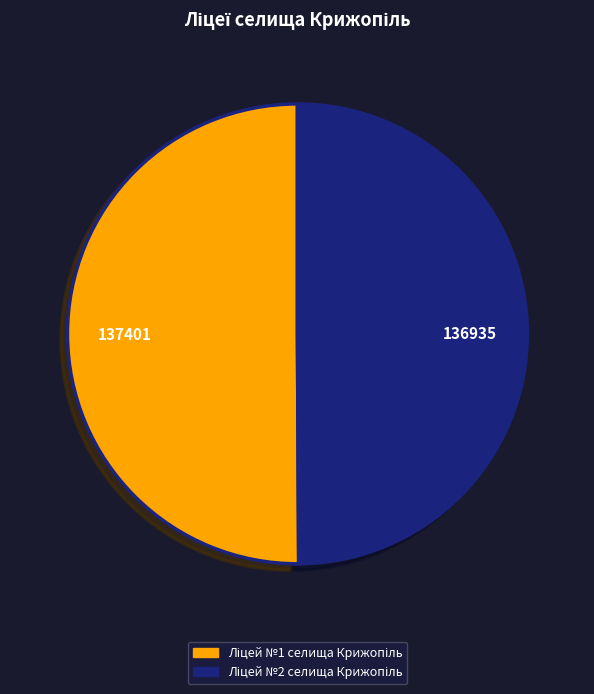

What is the change in value from Ліцей №1 селища Крижопіль to Ліцей №2 селища Крижопіль?

-466